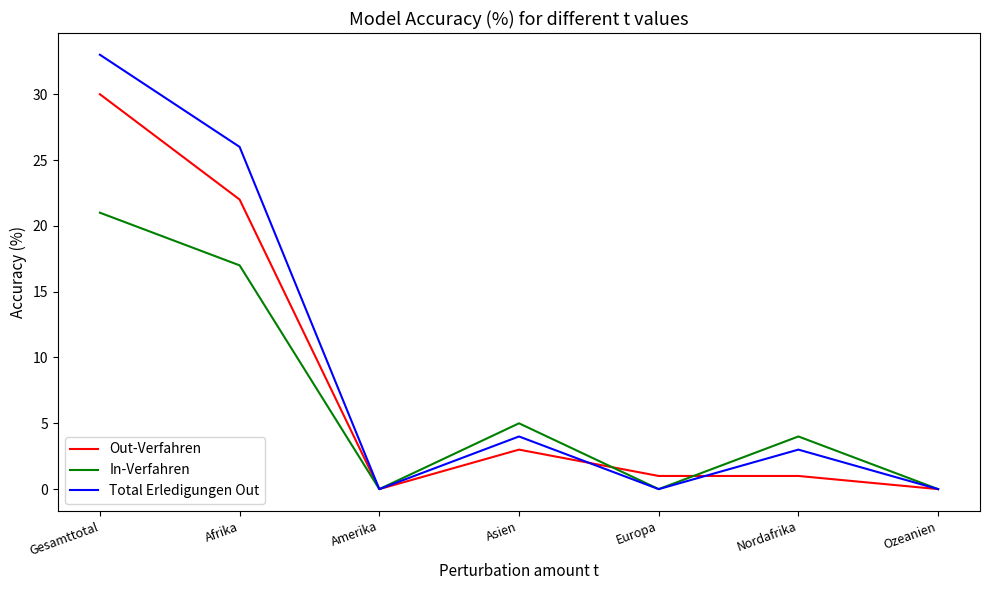

The Out-Verfahren series shows 32 at Afrika. True or false?

False